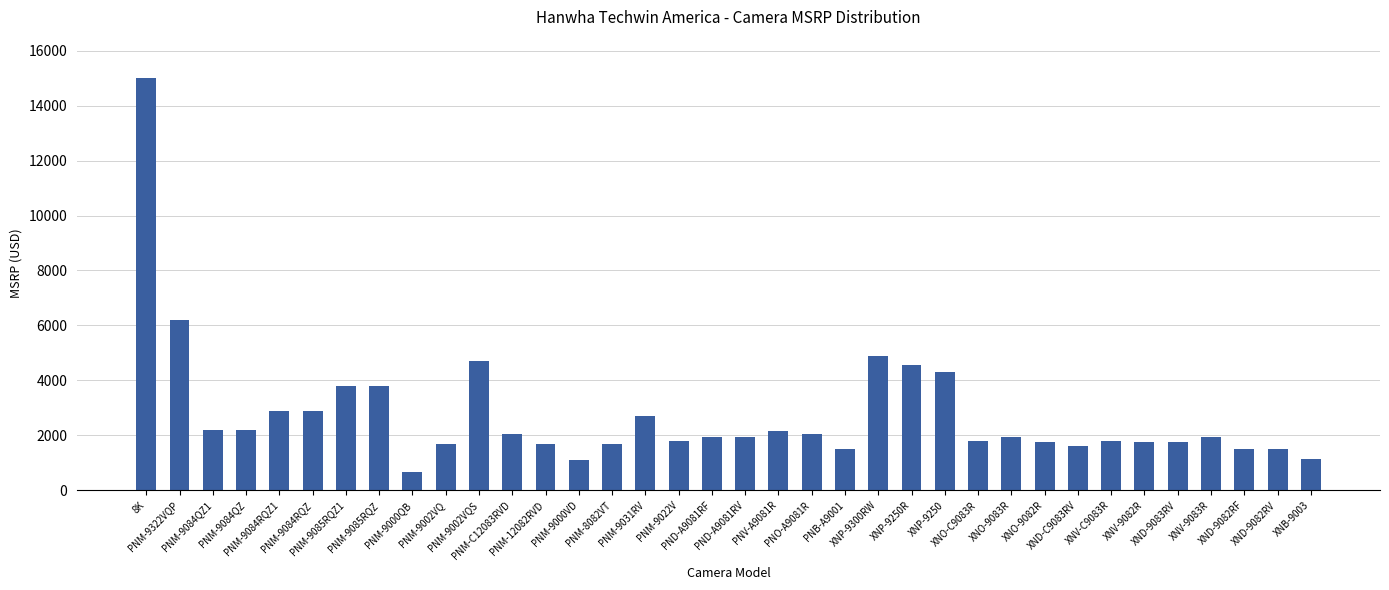

Count the number of data series in this chart.

1